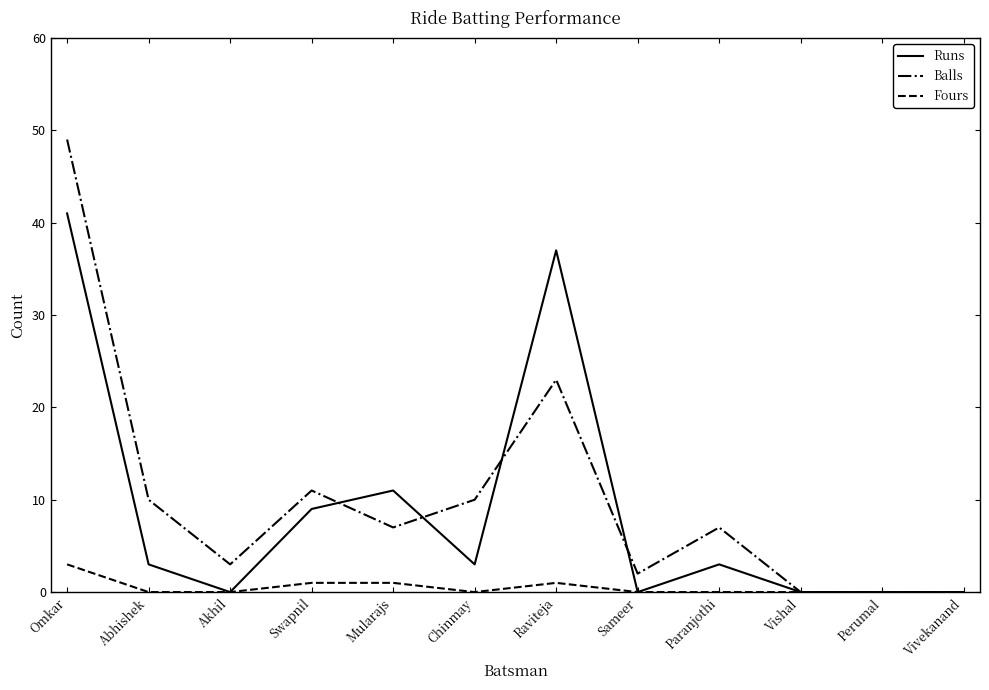

Rank the series by their maximum value, from highest to lowest.

Balls, Runs, Fours